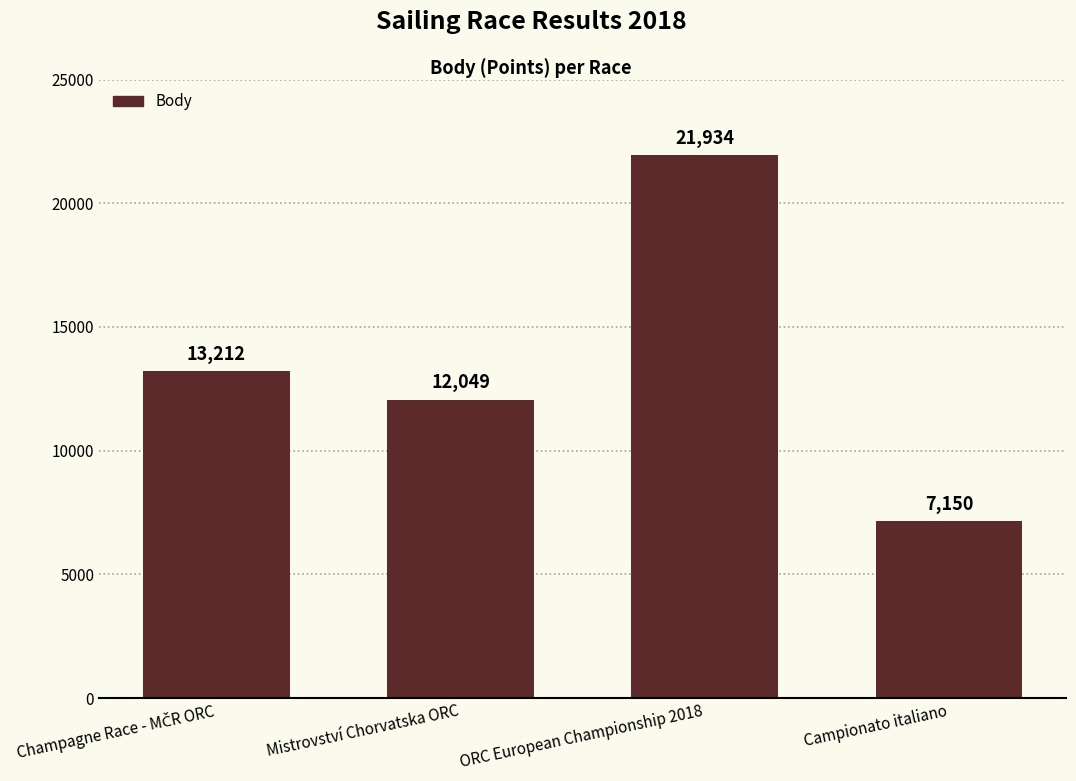

What is the difference between the second highest and second lowest values?

1163